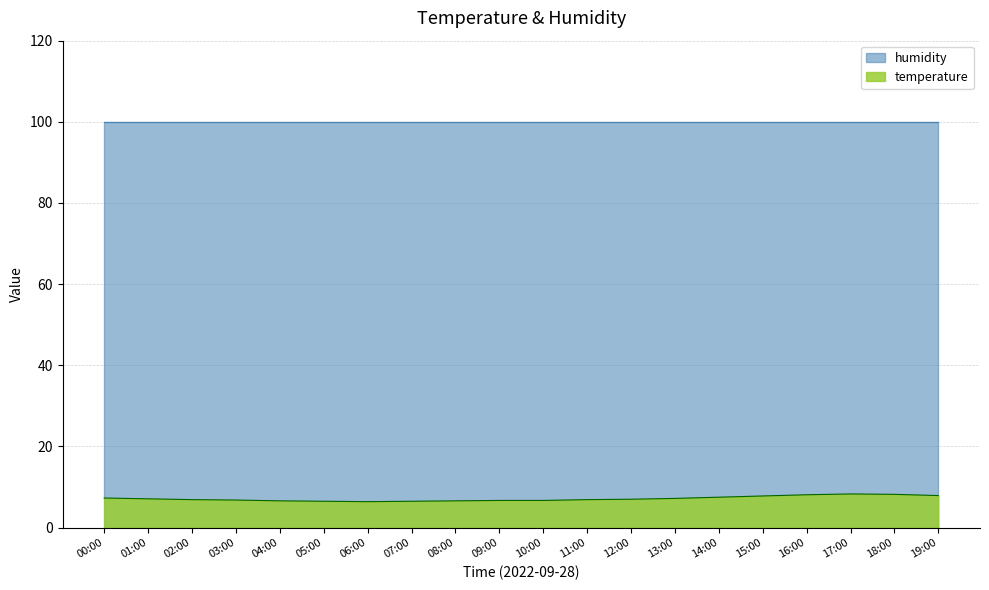

How many points are lower than both their immediate neighbors (excluding endpoints)?

1